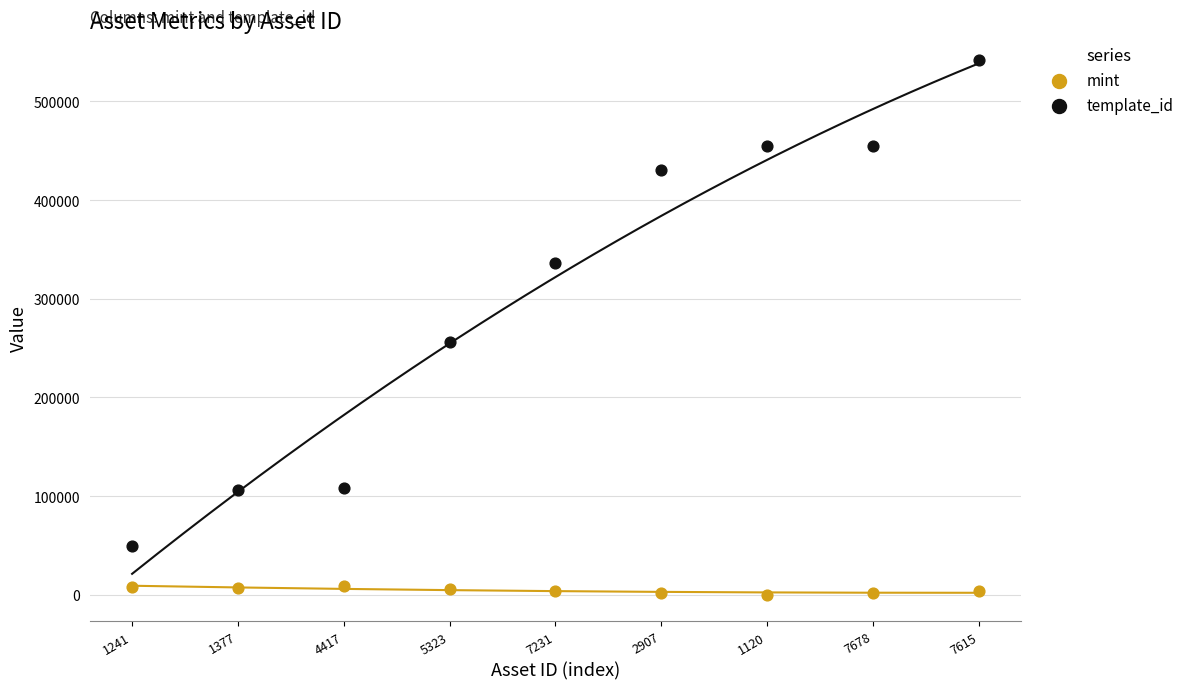

Which series reaches the minimum Y coordinate?

mint